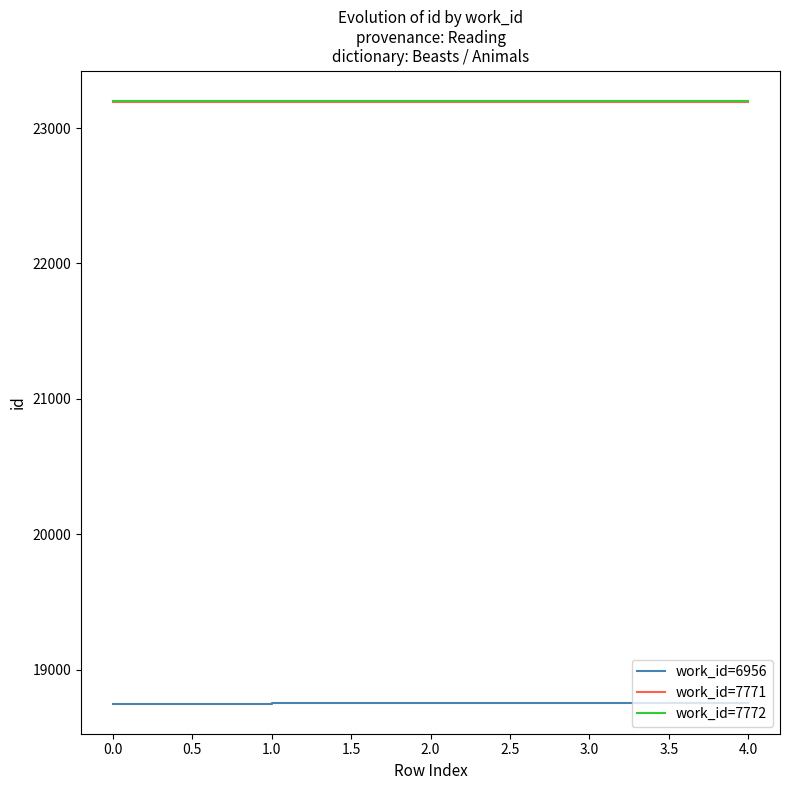

Which series has the largest range (max minus min)?

work_id=6956